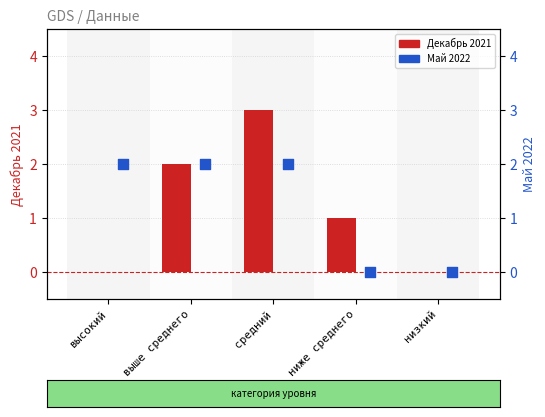

At which category is the sum across all series the highest?

средний